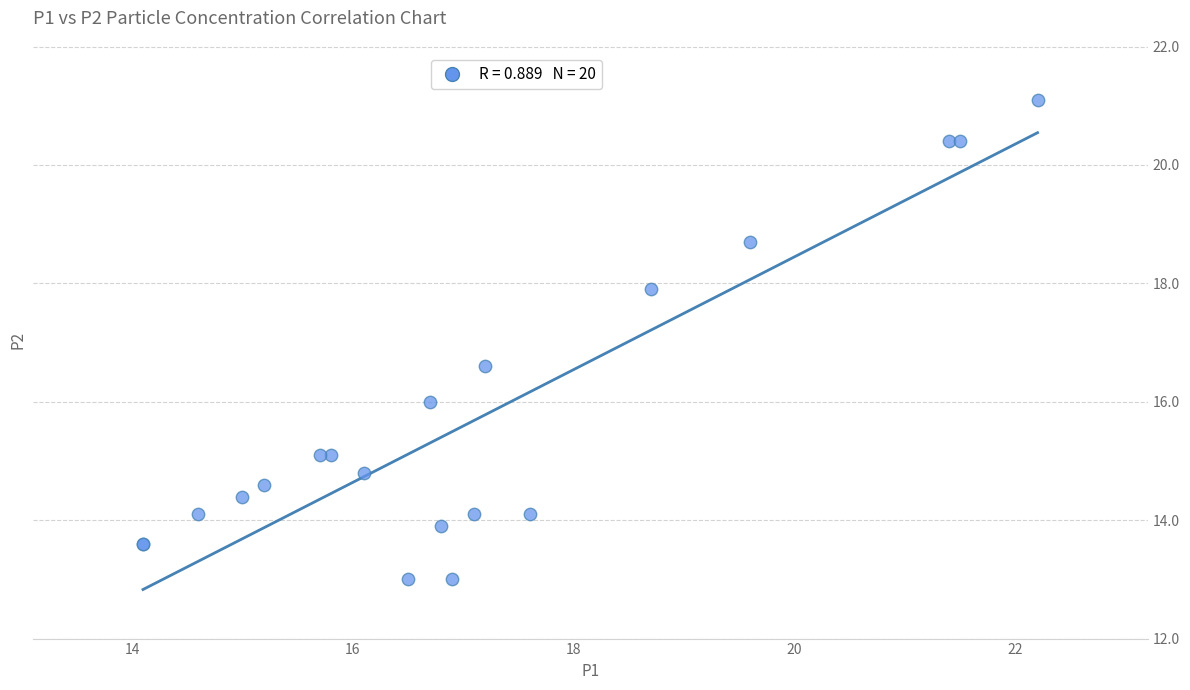

What Y value in the scatter plot is closest to 17?

16.6